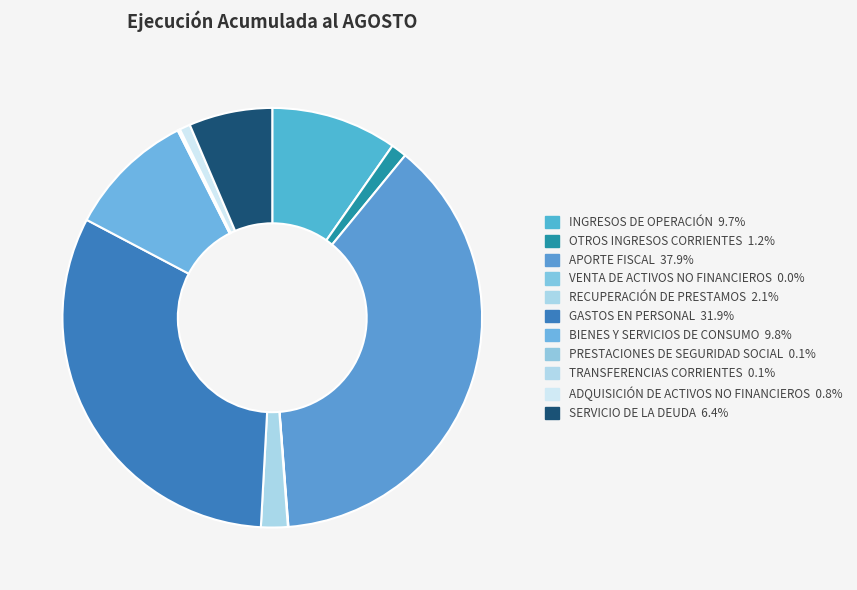

How many slices are in this pie chart?

11